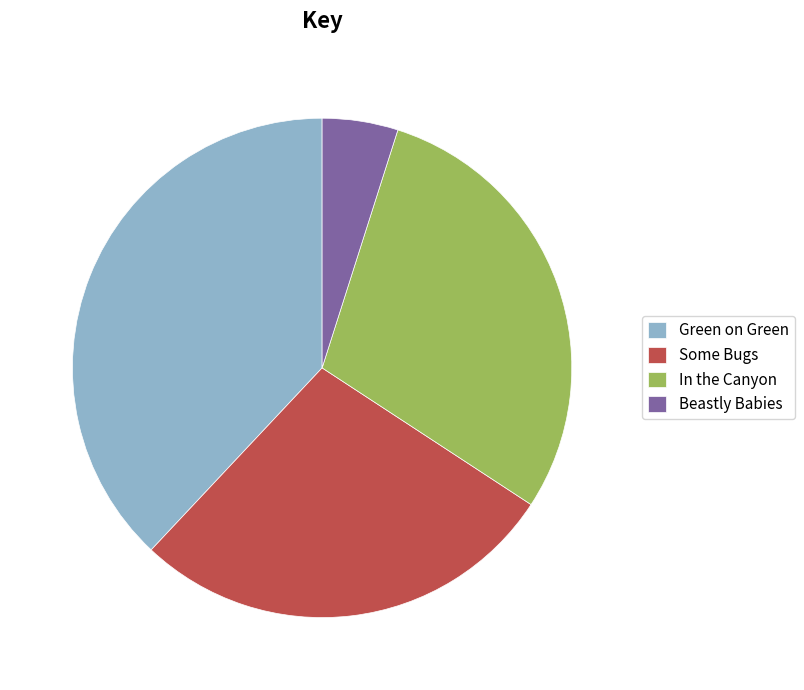

Count the number of slices in the pie.

4